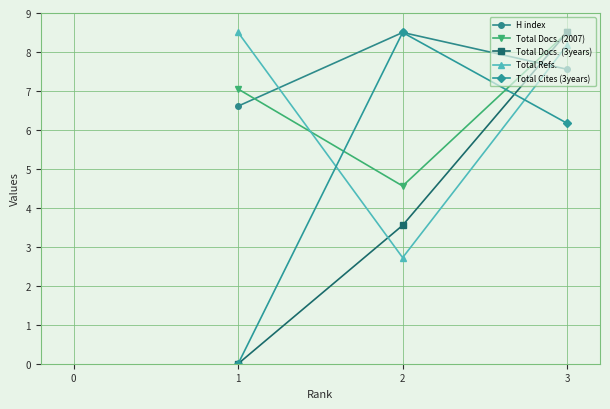

The H index series shows 8.5 at 2. True or false?

True